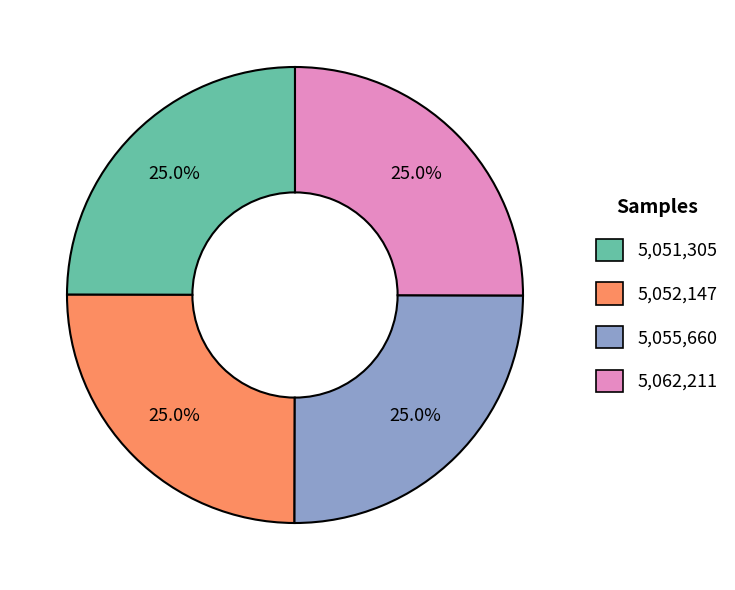

Is there any slice that represents more than half of the pie?

No